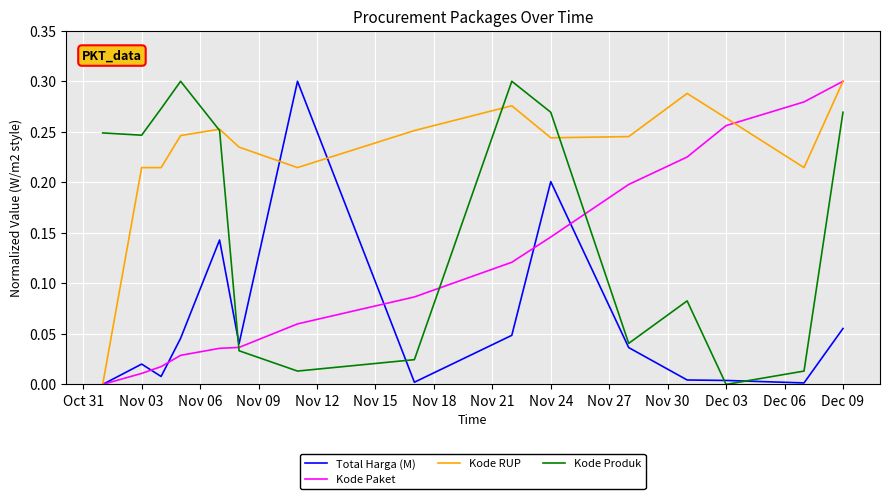

How many series are shown in this chart?

4